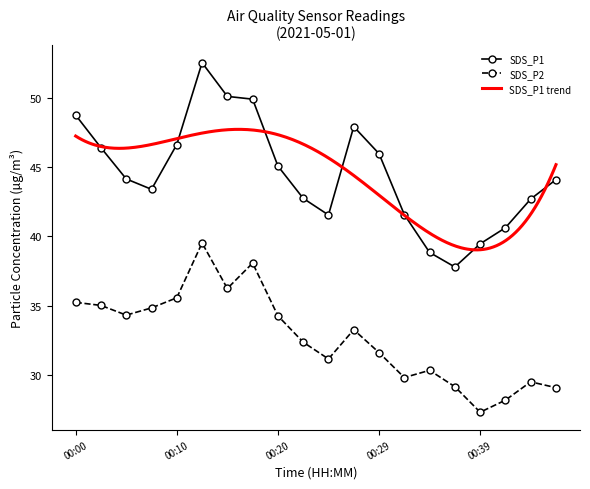

True or false: SDS_P1 and SDS_P2 cross at least once.

False